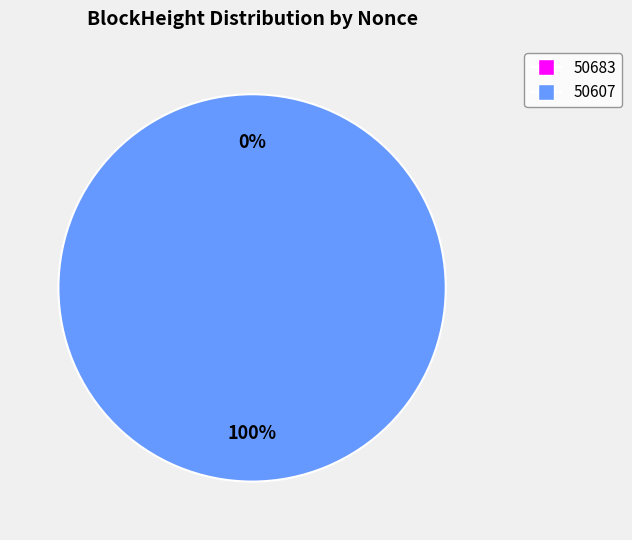

Count the number of slices in the pie.

2